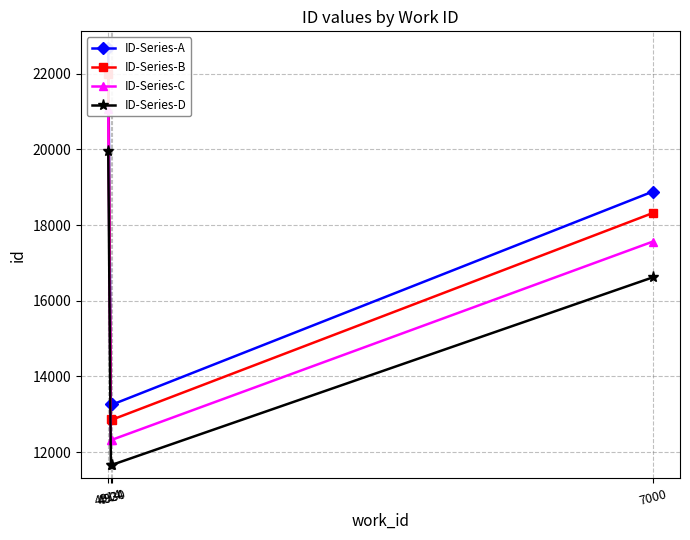

In ID-Series-D, how many points are lower than both neighbors (excluding endpoints)?

1